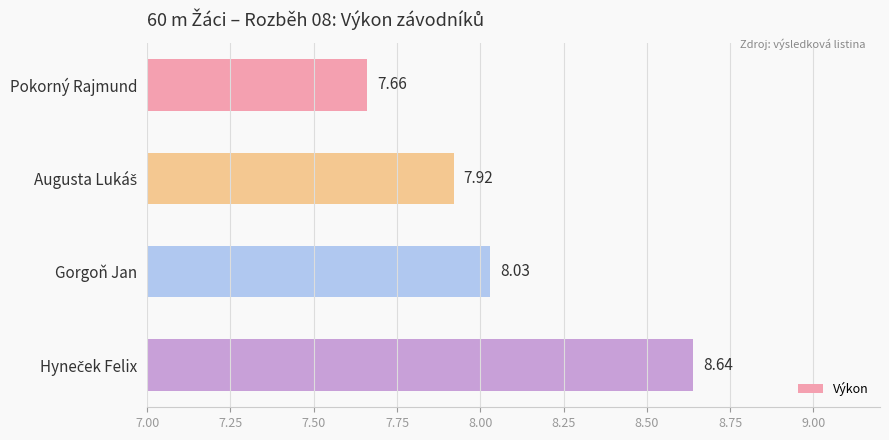

What is the average value?

8.1